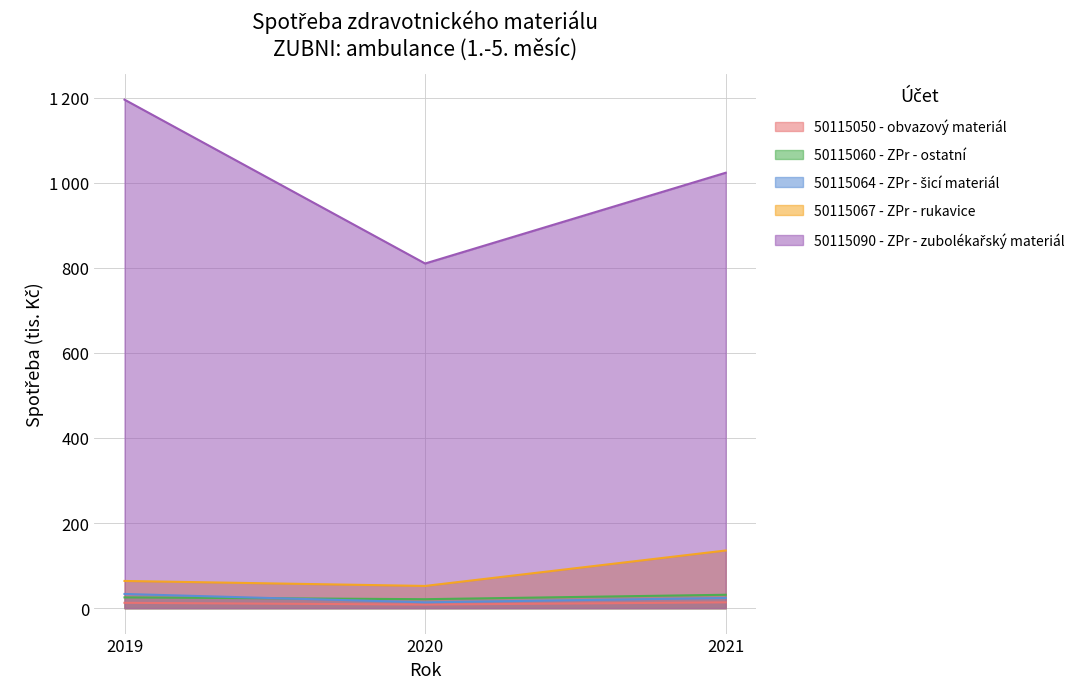

What is the spread (max minus min) of values at 2019?

1182.8